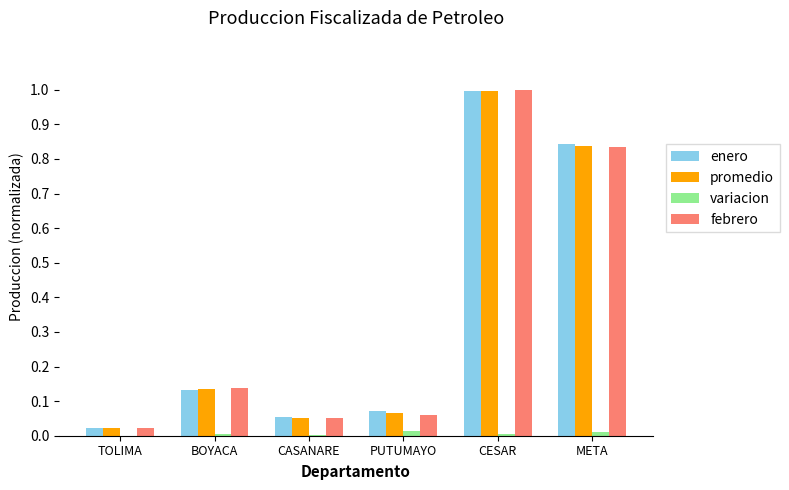

At which category is the sum across all series the highest?

CESAR